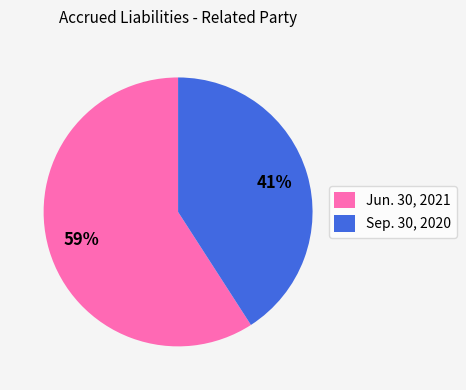

What percentage is the Sep. 30, 2020 slice, to the nearest percent?

41%